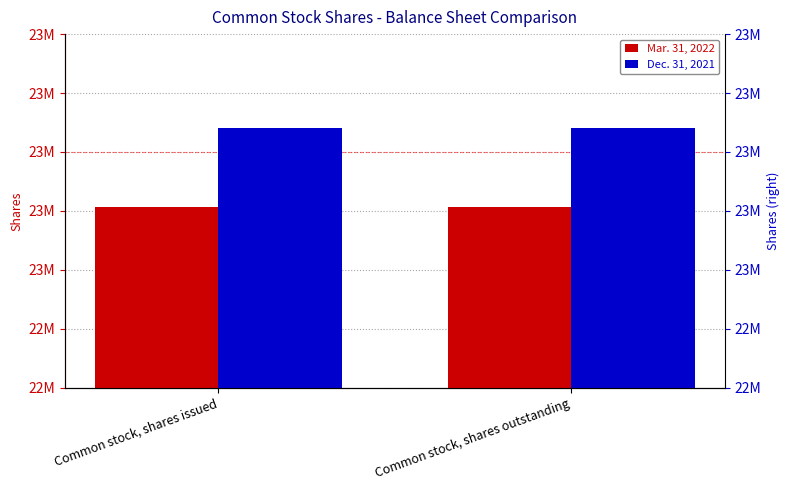

True or false: Dec. 31, 2021 has a value of 23240596 at Common stock, shares outstanding.

True